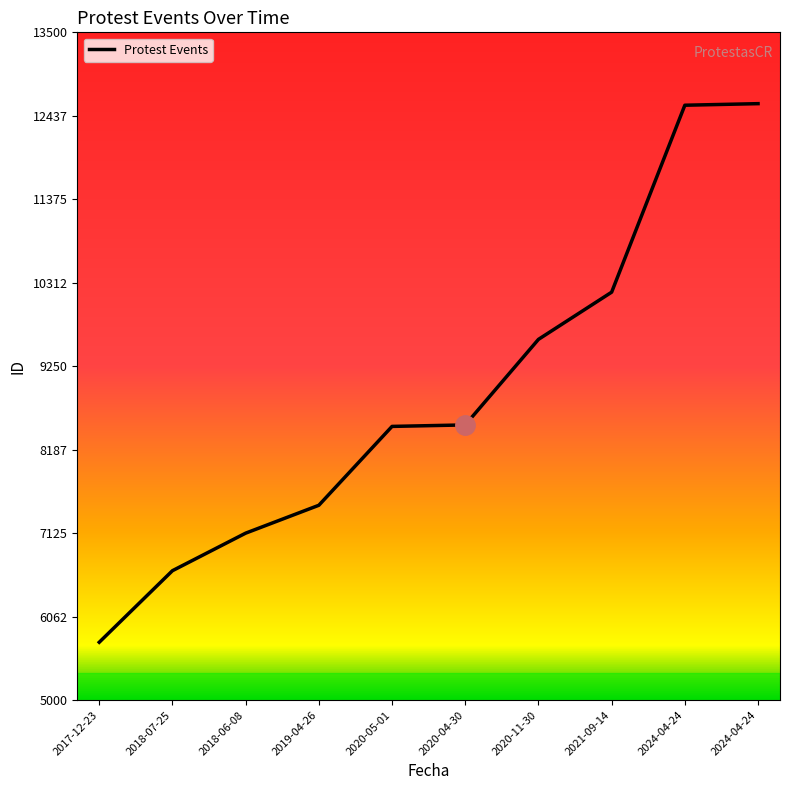

Rank the categories by value from highest to lowest.

2024-04-24, 2024-04-24, 2021-09-14, 2020-11-30, 2020-04-30, 2020-05-01, 2019-04-26, 2018-06-08, 2018-07-25, 2017-12-23